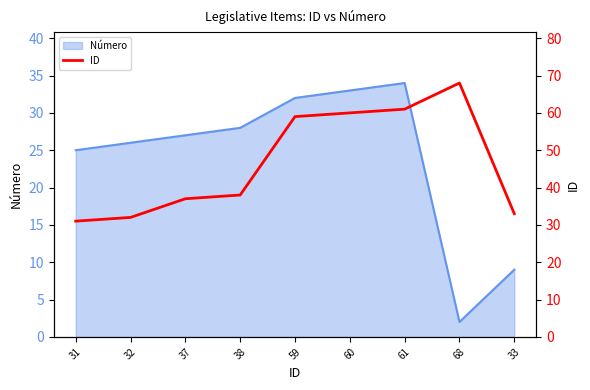

List the labels in order of value, smallest first.

31, 32, 33, 37, 38, 59, 60, 61, 68